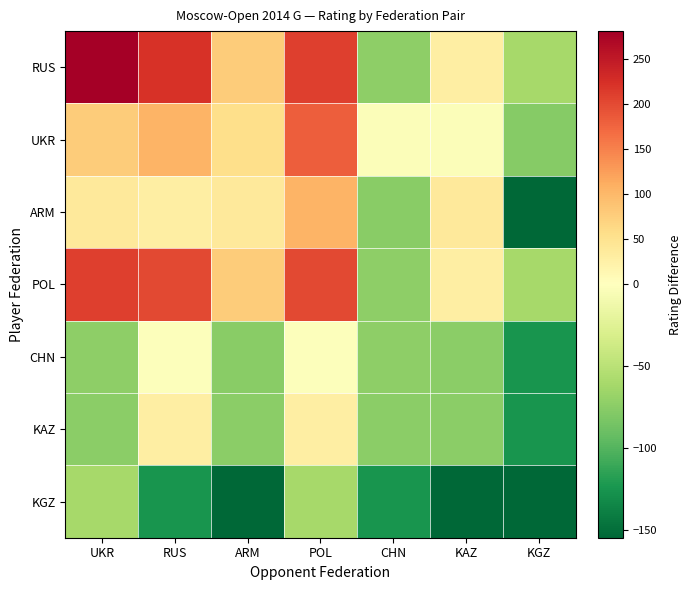

List the series in order of their peak value, lowest first.

KGZ, CHN, KAZ, ARM, UKR, POL, RUS